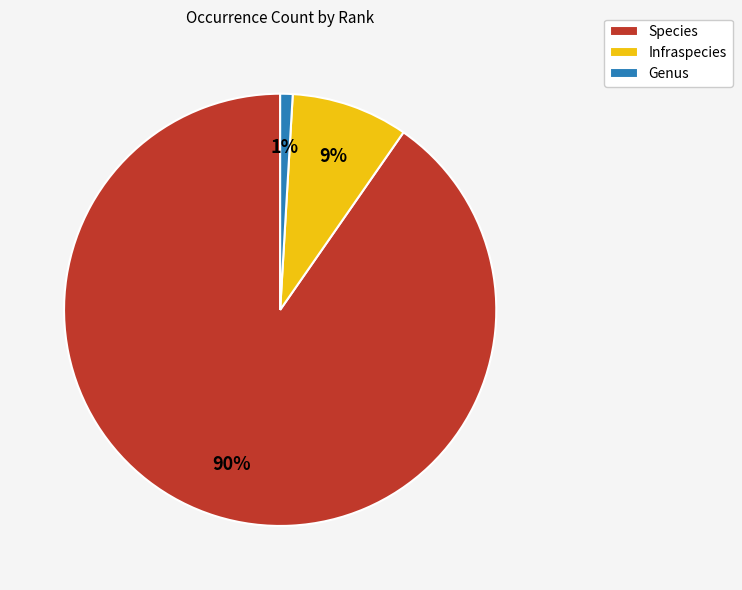

How many slices are in this pie chart?

3